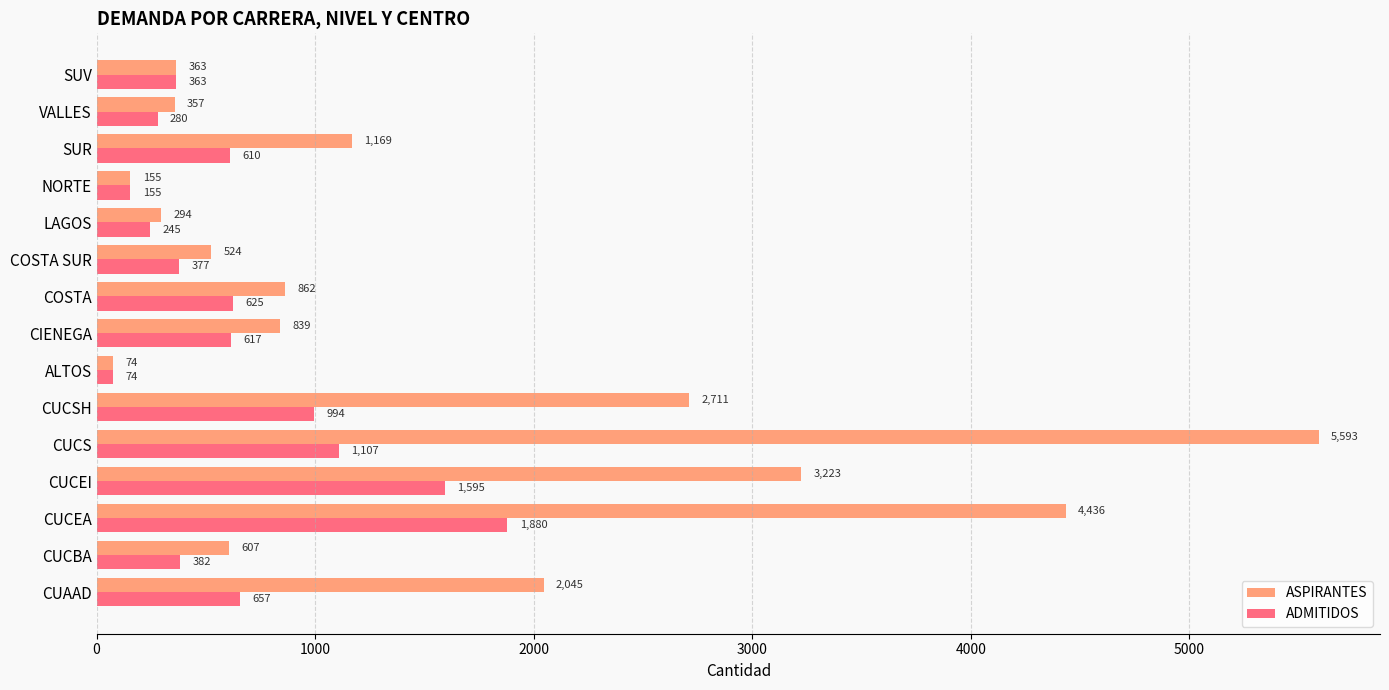

What are all the series names shown in the legend?

ASPIRANTES, ADMITIDOS